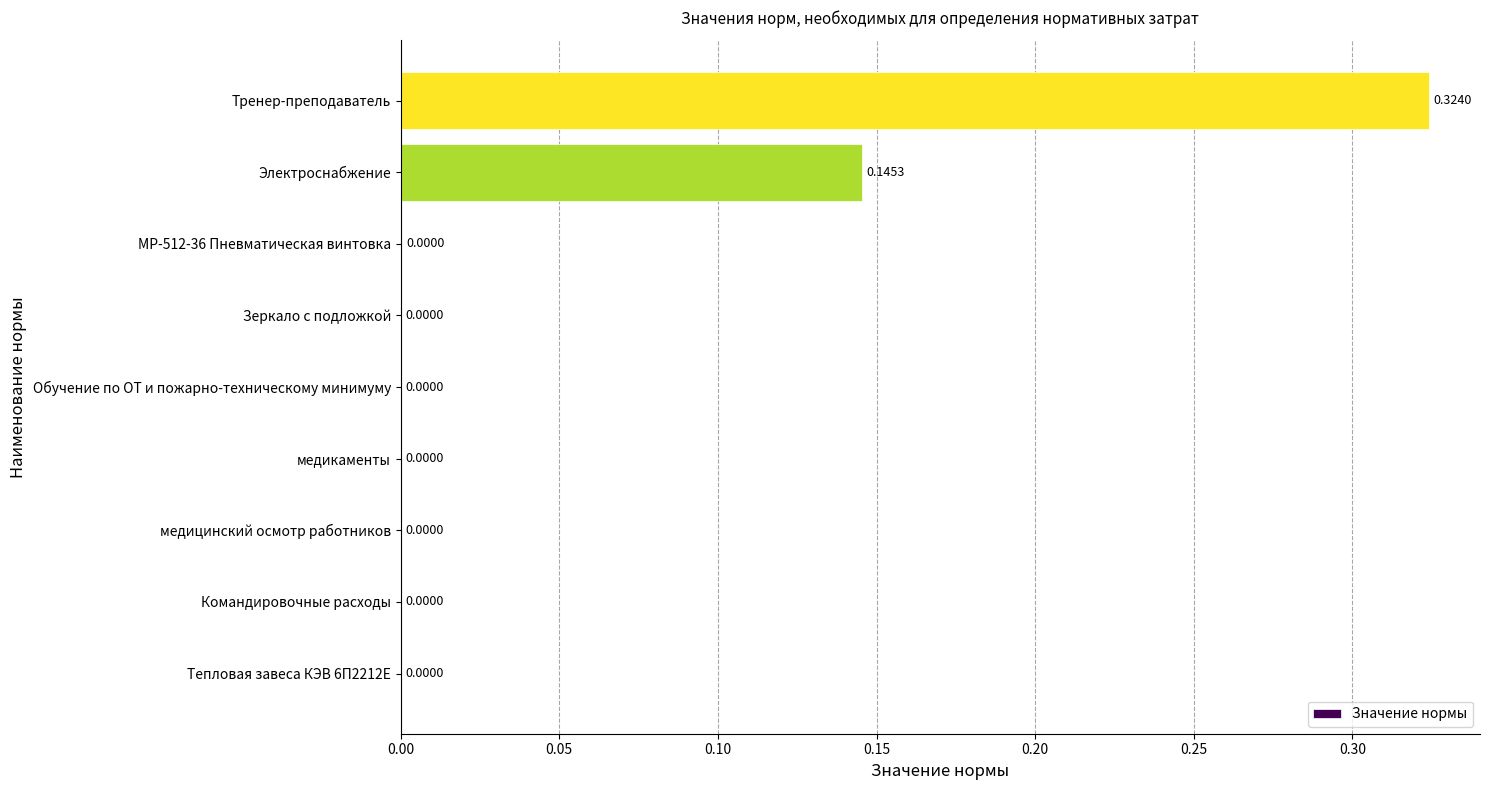

What is the sum of all values?

0.5